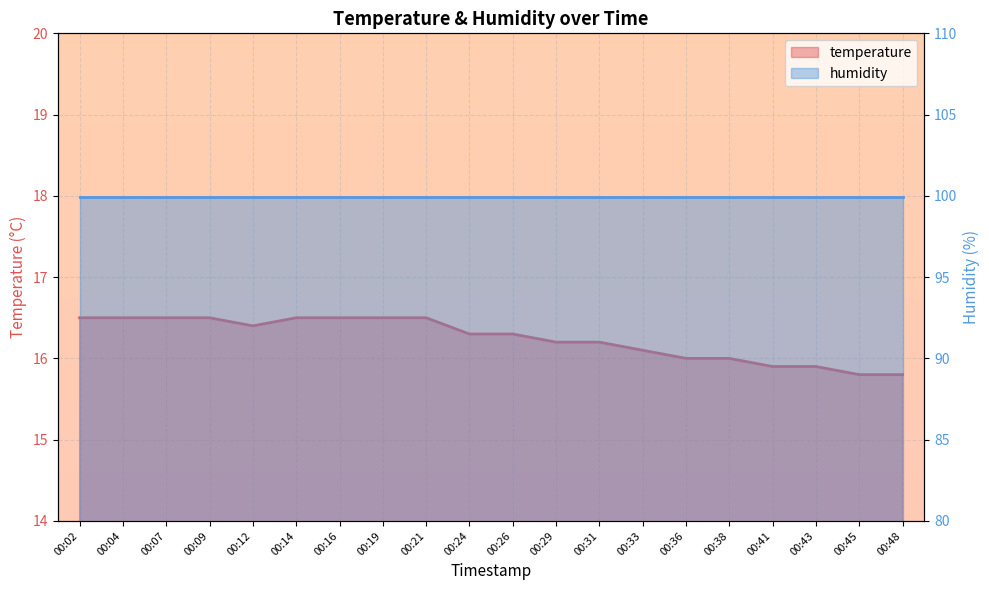

Rank the categories by value from lowest to highest.

00:45, 00:48, 00:41, 00:43, 00:36, 00:38, 00:33, 00:29, 00:31, 00:24, 00:26, 00:12, 00:02, 00:04, 00:07, 00:09, 00:14, 00:16, 00:19, 00:21